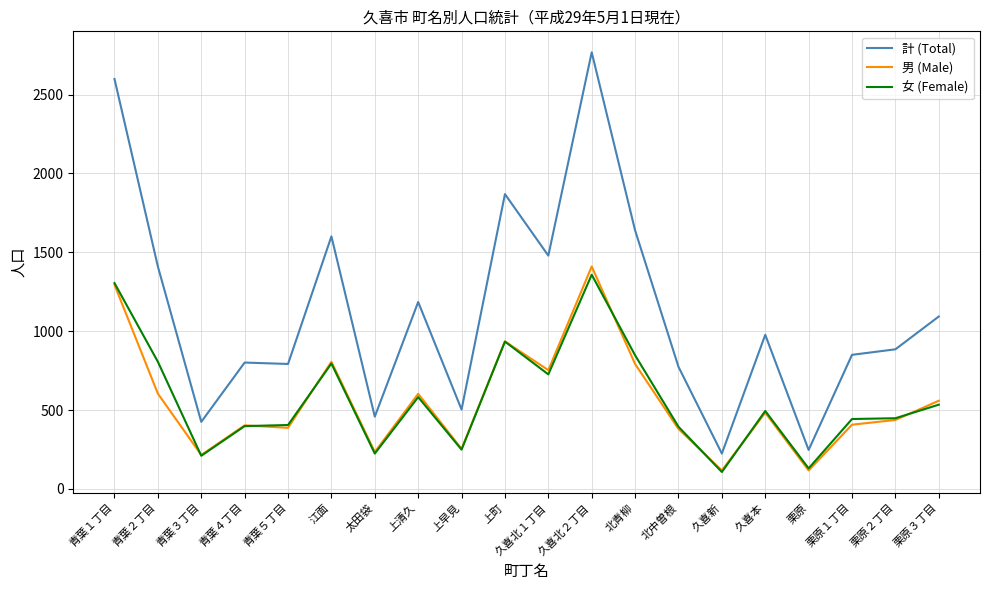

True or false: 男 (Male) and 計 (Total) intersect in this chart.

False